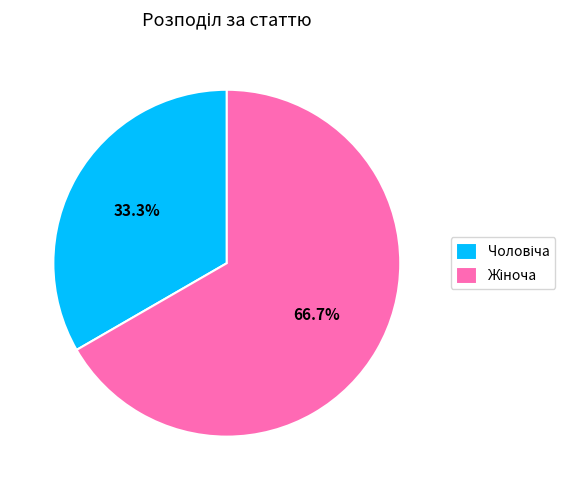

Is there a majority slice in this chart?

Yes